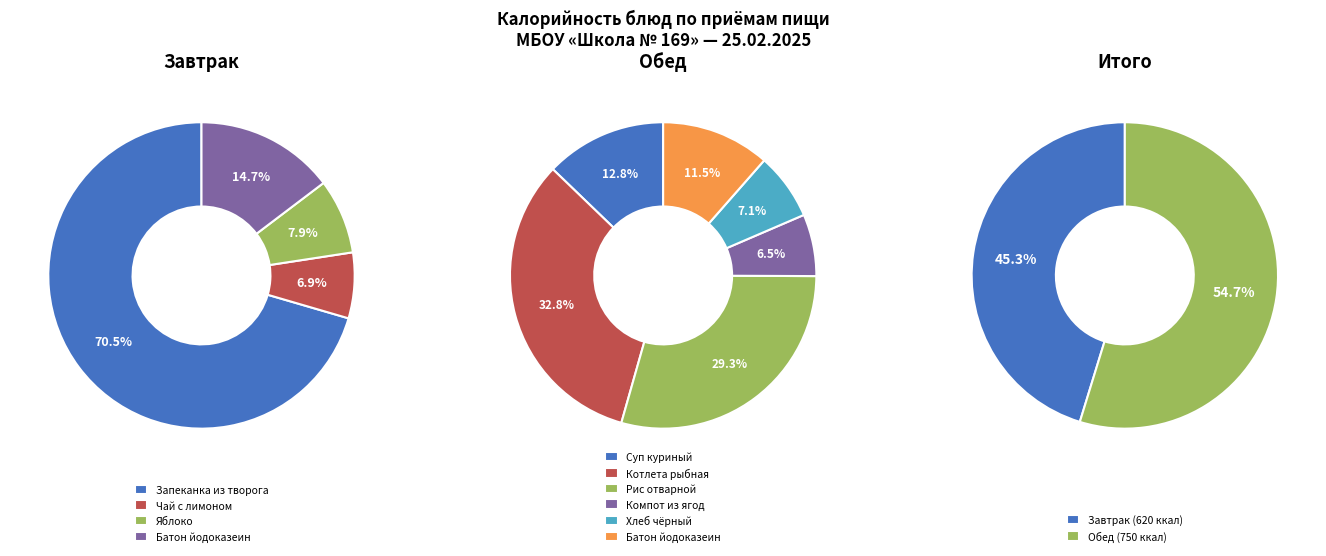

Combined, what portion of the pie is 1 and total_values?

100.0%